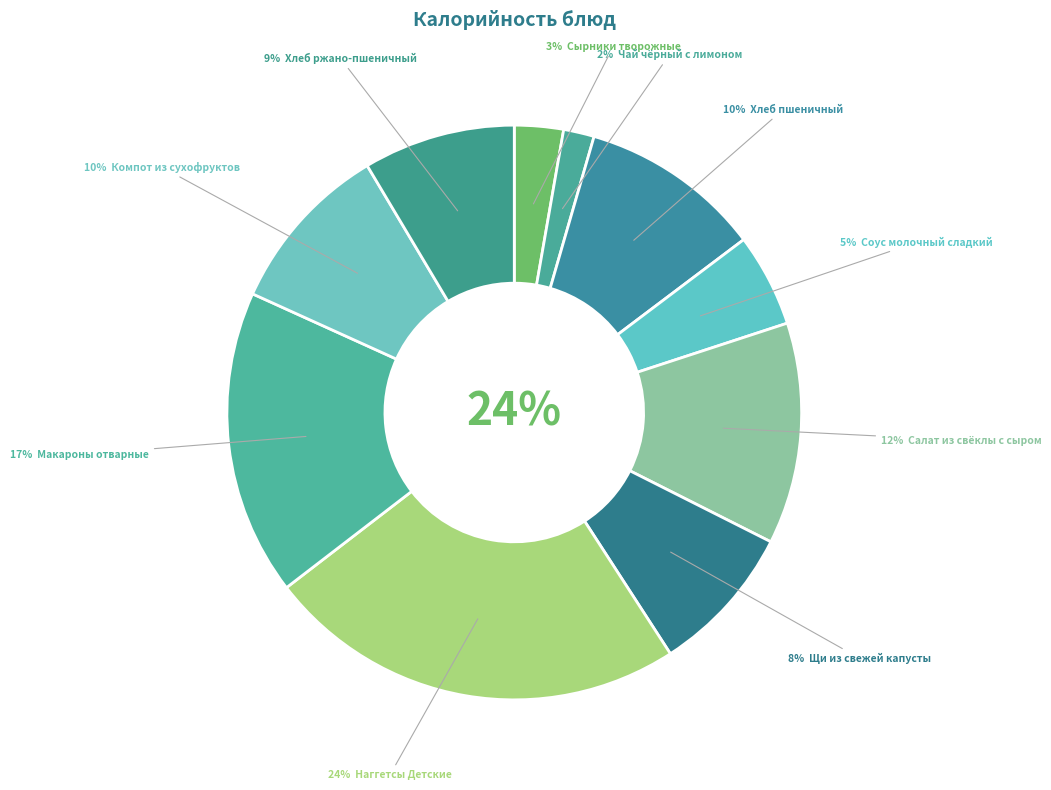

What is the change in value from Сырники творожные to Щи из свежей капусты?

+77.9